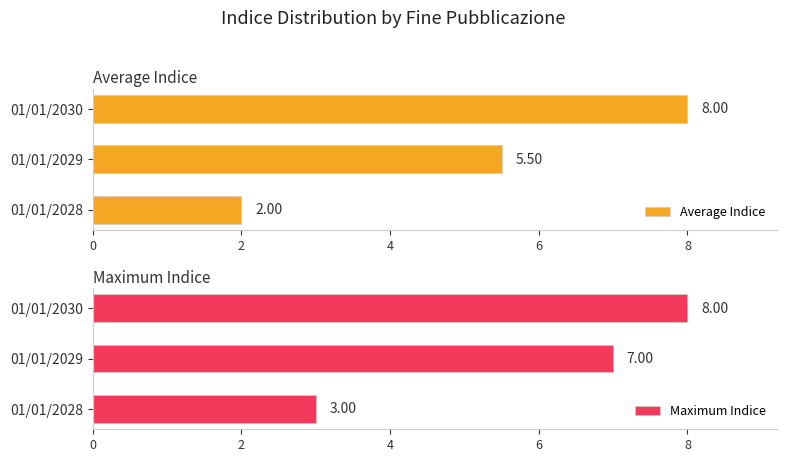

What is the value of the Average Indice bar at the 3rd from the left?

8.0